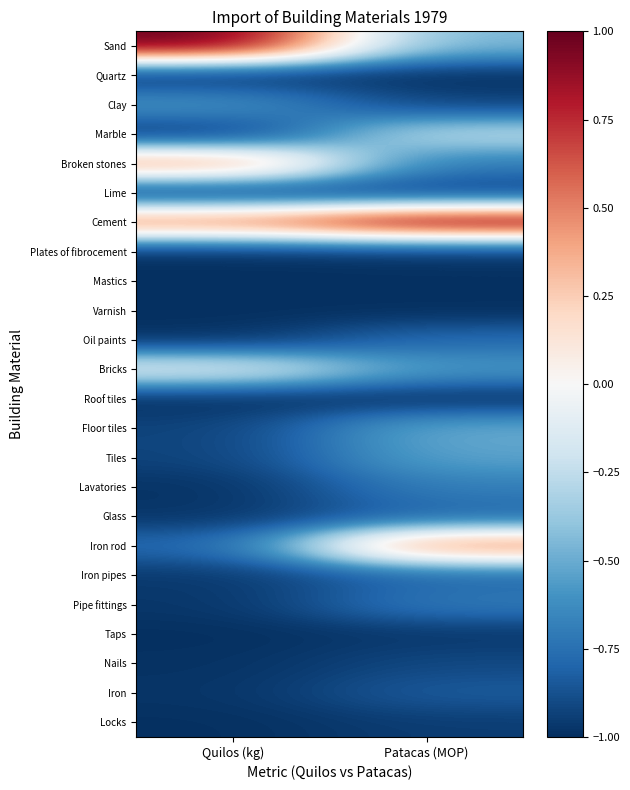

What is the greatest value displayed?

1.0